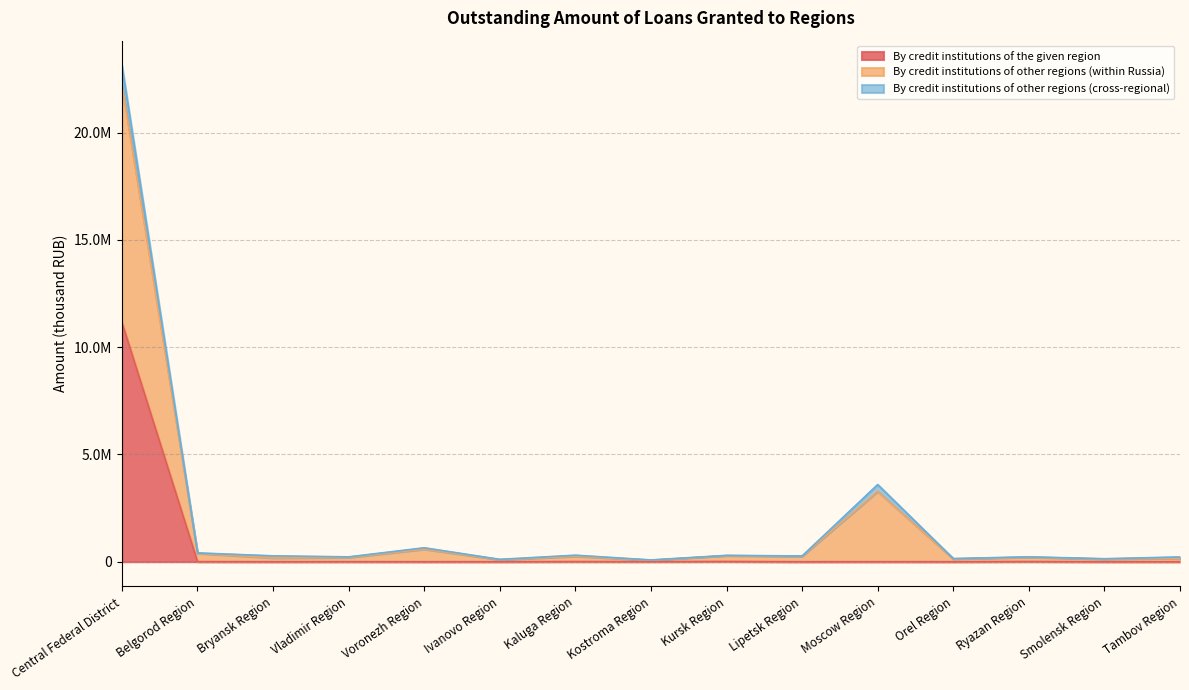

Which series has the largest total across all categories?

By credit institutions of other regions (within Russia)